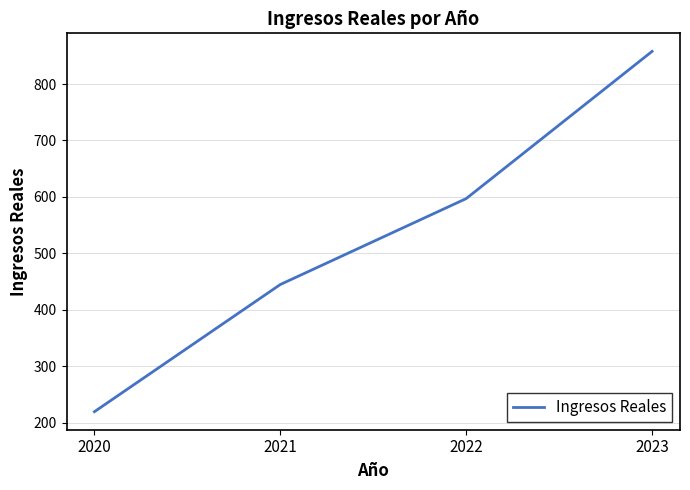

Rank the categories by value from lowest to highest.

2020, 2021, 2022, 2023